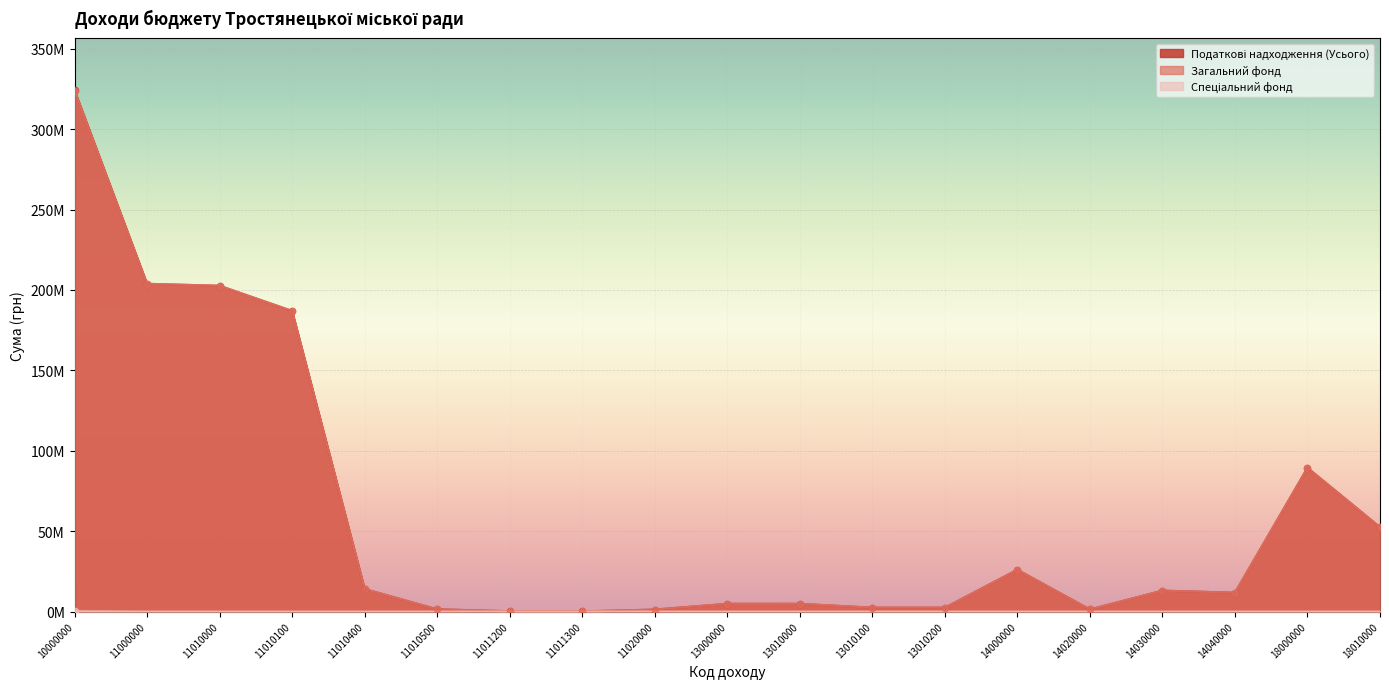

Which series has the largest total across all categories?

Податкові надходження (Усього)